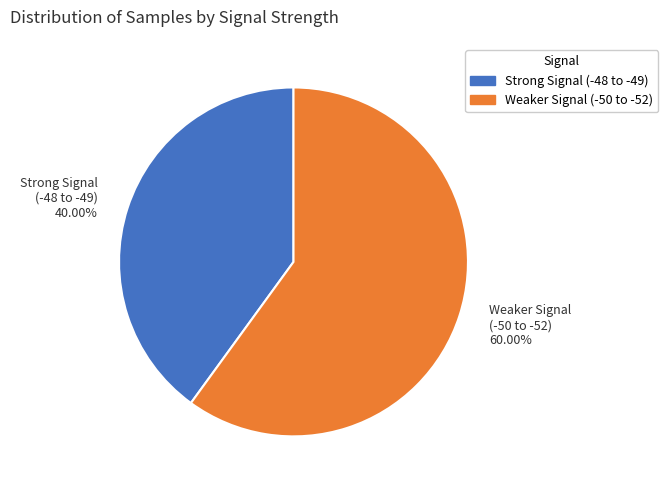

Is the sum of Strong Signal (-48 to -49) 40.00% and Weaker Signal (-50 to -52) 60.00% greater than half?

Yes